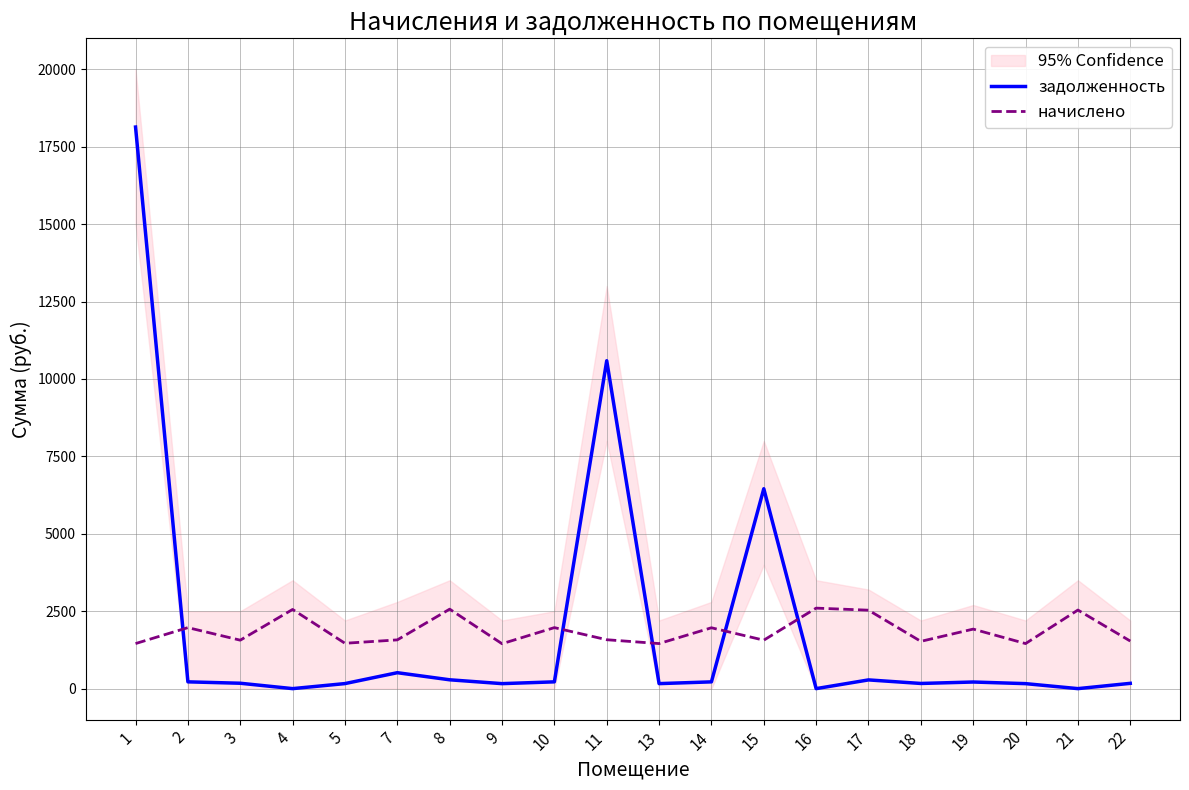

What is the greatest value displayed?

18135.1